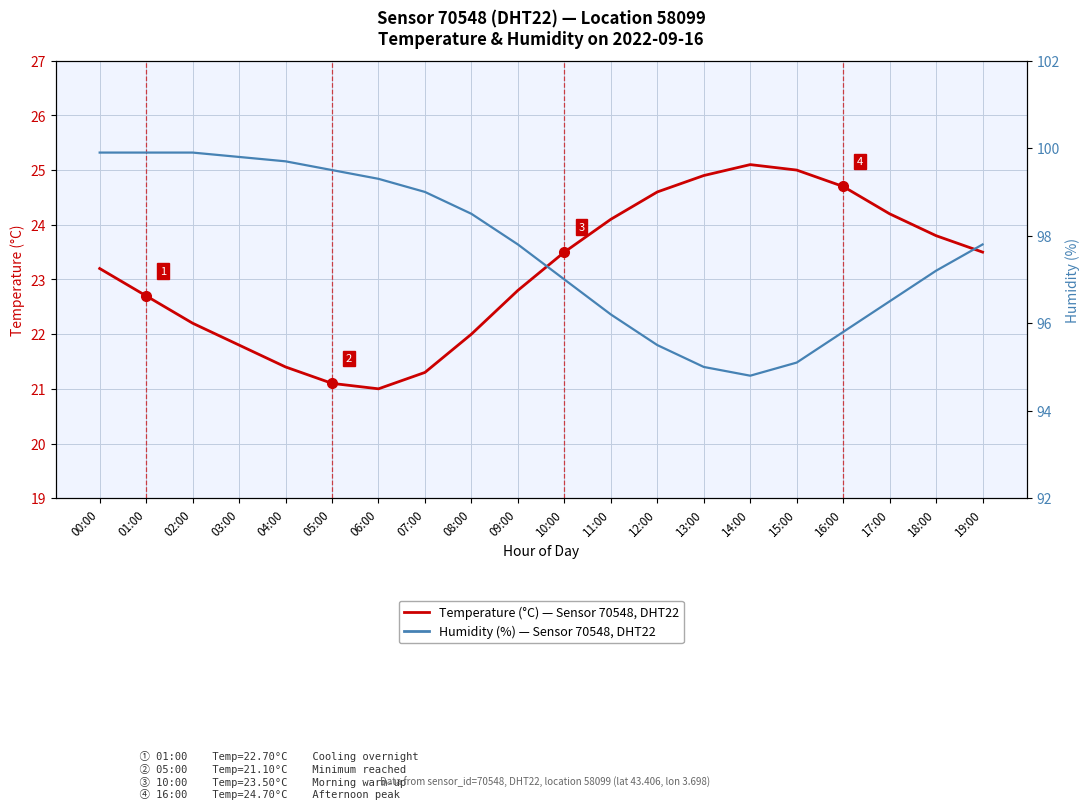

Reading left to right, transcribe all the data shown in this chart.

Temperature (°C) — Sensor 70548, DHT22: 23.2	22.7	22.2	21.8	21.4	21.1	21.0	21.3	22.0	22.8	23.5	24.1	24.6	24.9	25.1	25.0	24.7	24.2	23.8	23.5
Humidity (%) — Sensor 70548, DHT22: 99.9	99.9	99.9	99.8	99.7	99.5	99.3	99.0	98.5	97.8	97.0	96.2	95.5	95.0	94.8	95.1	95.8	96.5	97.2	97.8